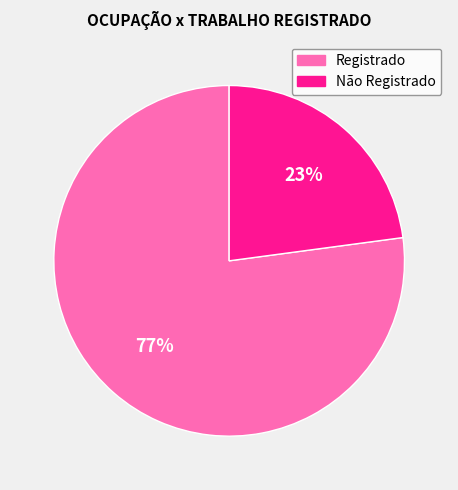

To the nearest percent, what is the average slice percentage?

50%